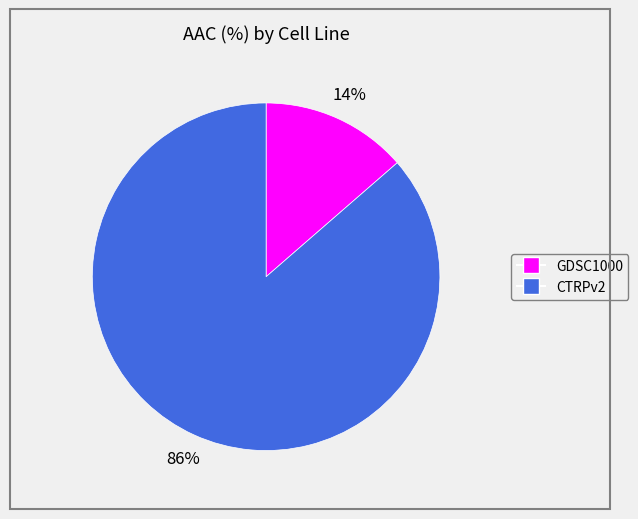

To the nearest percent, what portion does GDSC1000 represent?

14%